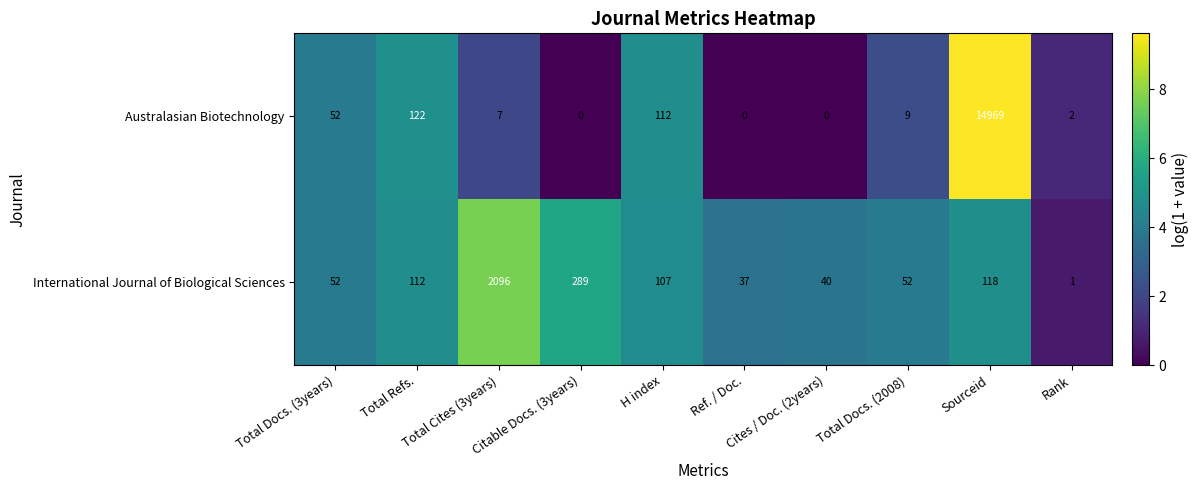

How many values in the Australasian Biotechnology series are below 9?

5